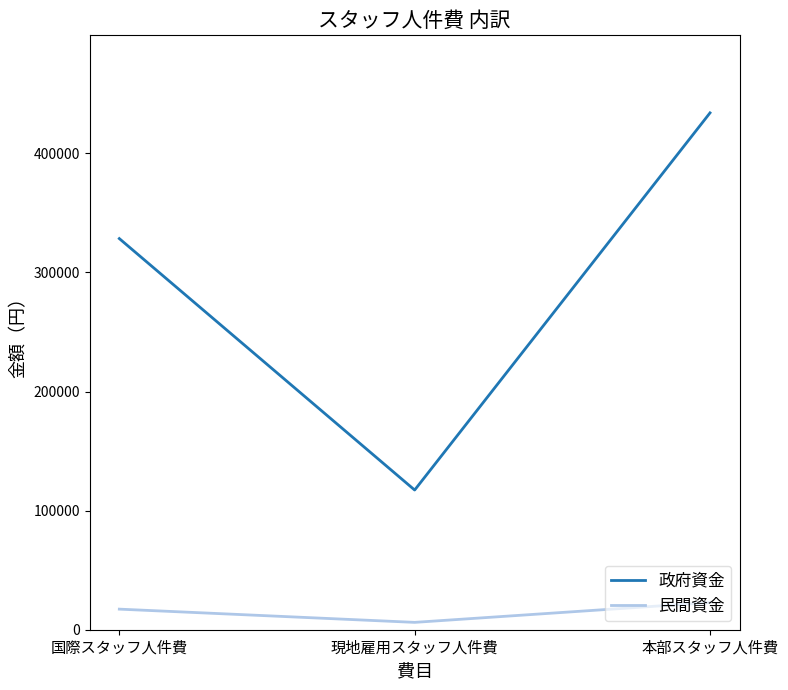

List the series in order of their overall mean, highest first.

政府資金, 民間資金